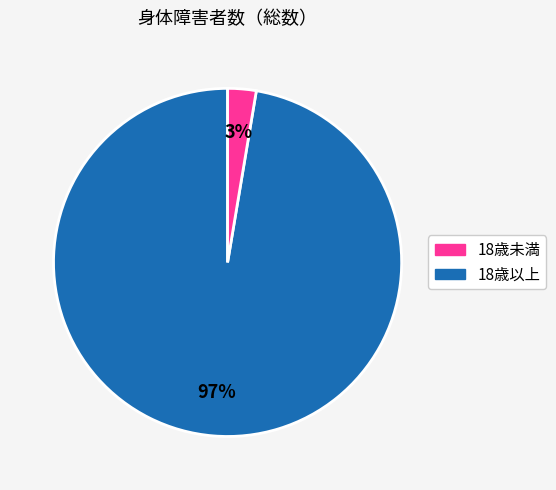

Is there any slice that represents more than half of the pie?

Yes